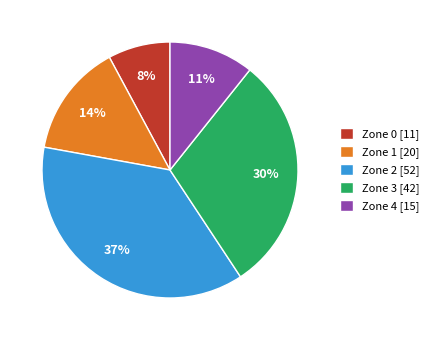

Does any single category account for the majority?

No